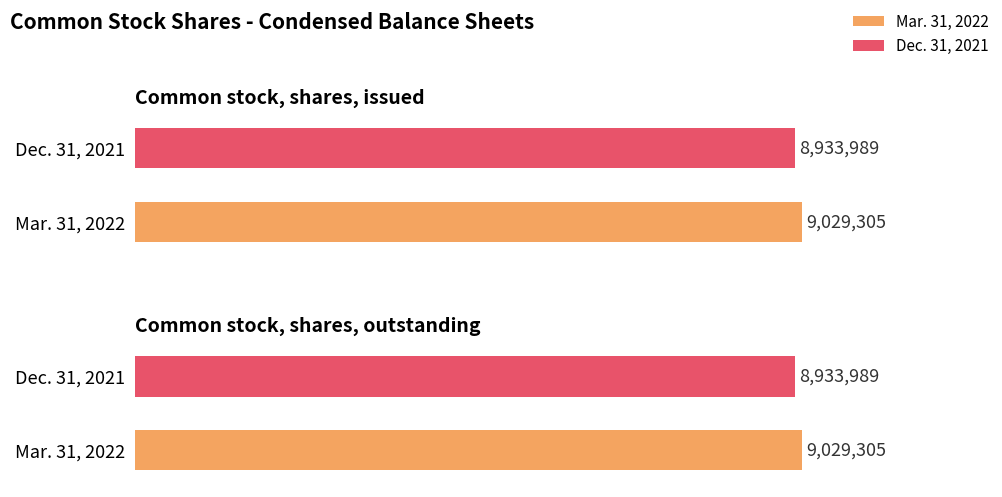

What is the difference between the highest and lowest values at Common stock, shares, issued?

95316